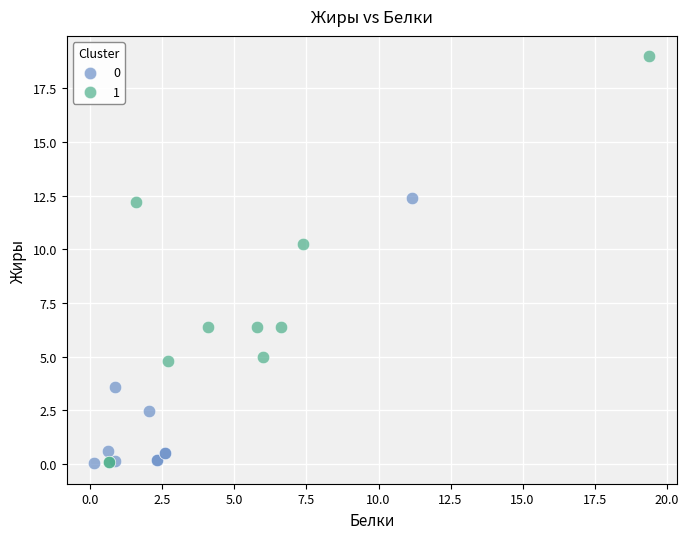

Which series contains the highest Y value?

1